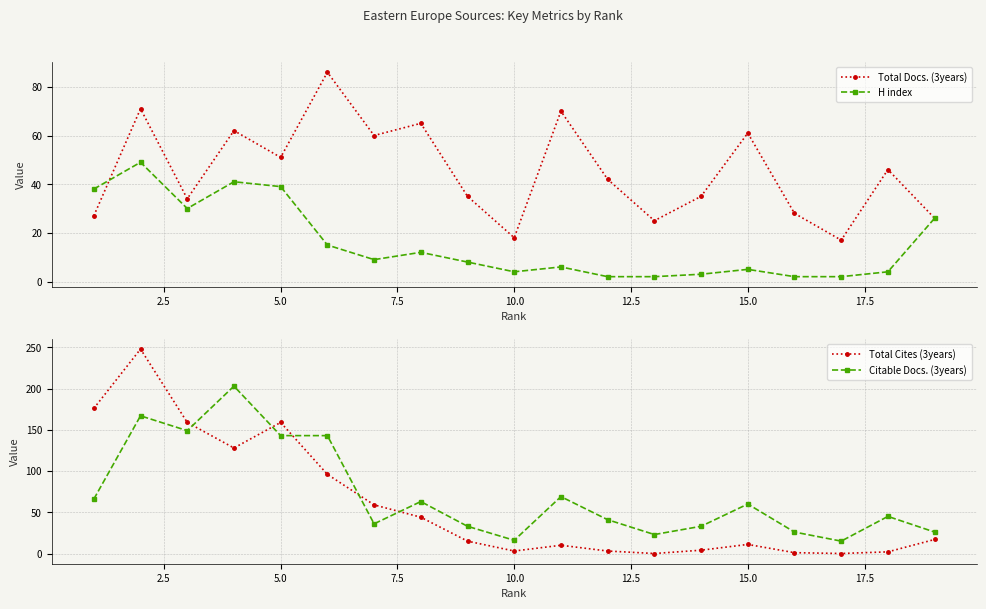

What is the maximum value shown in the chart?

248